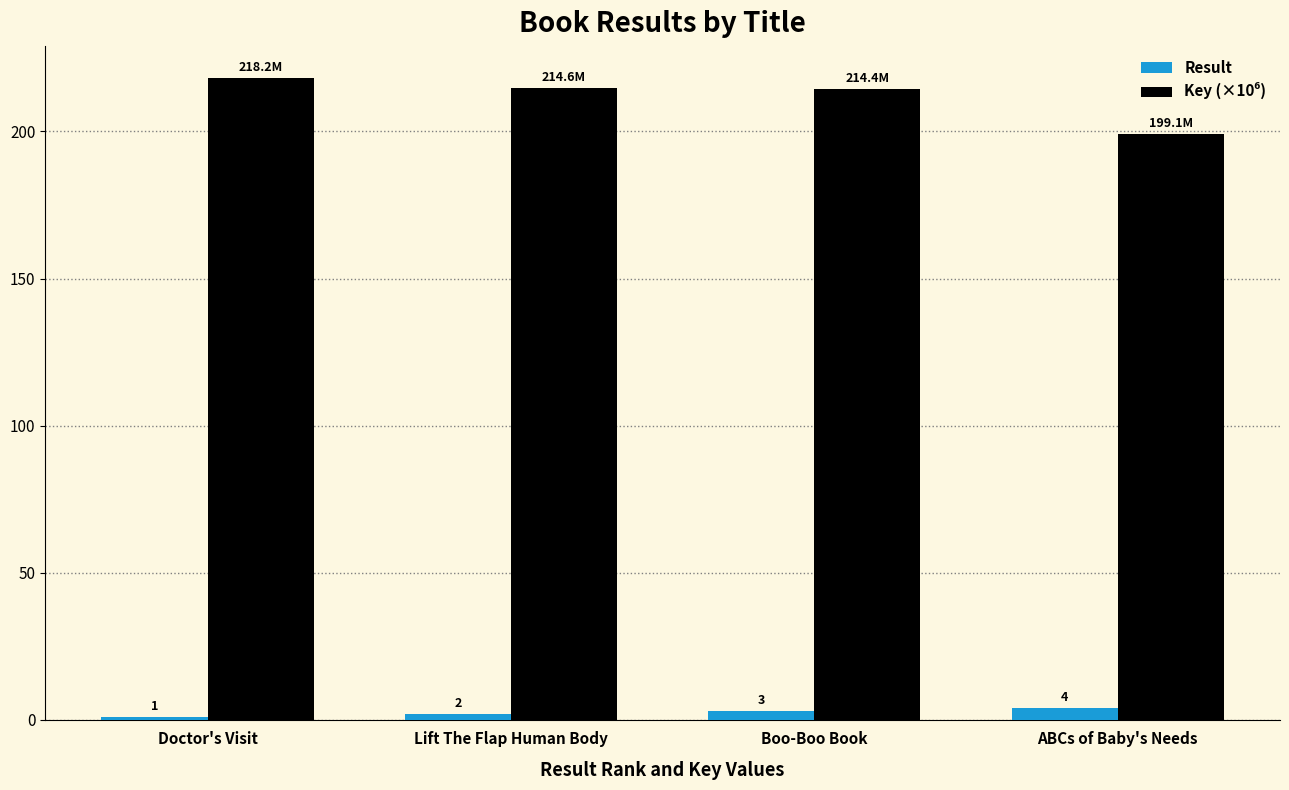

What is the maximum value shown in the chart?

218.2